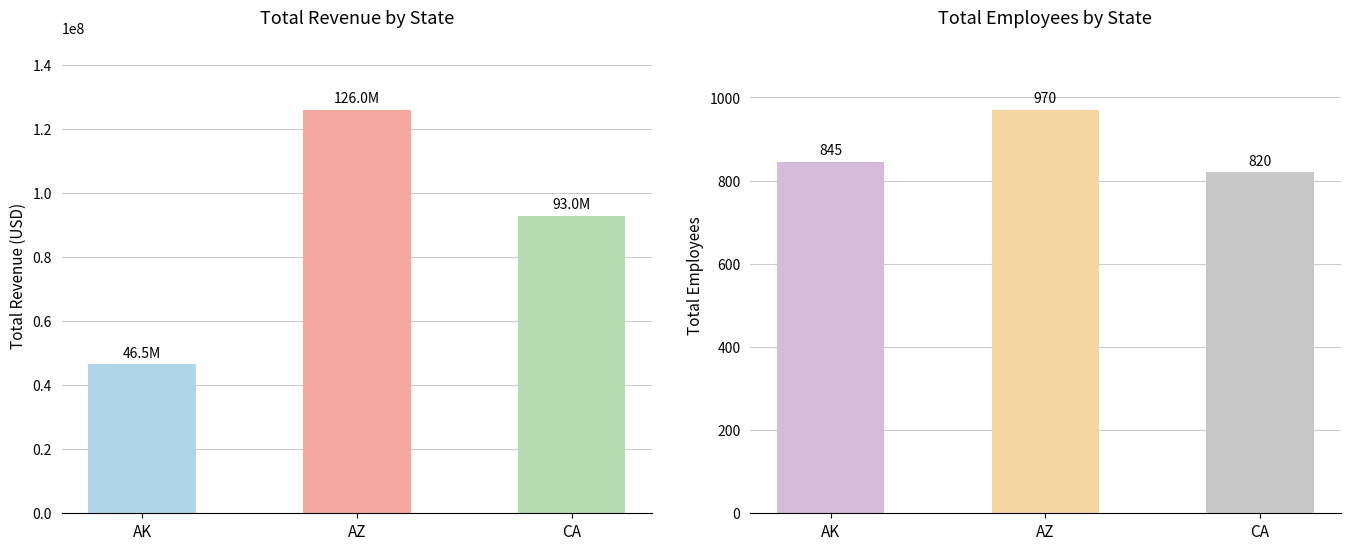

Reading left to right, transcribe all the data shown in this chart.

Revenue exact: 46500000	126000000	93000000
Employees exact: 845	970	820